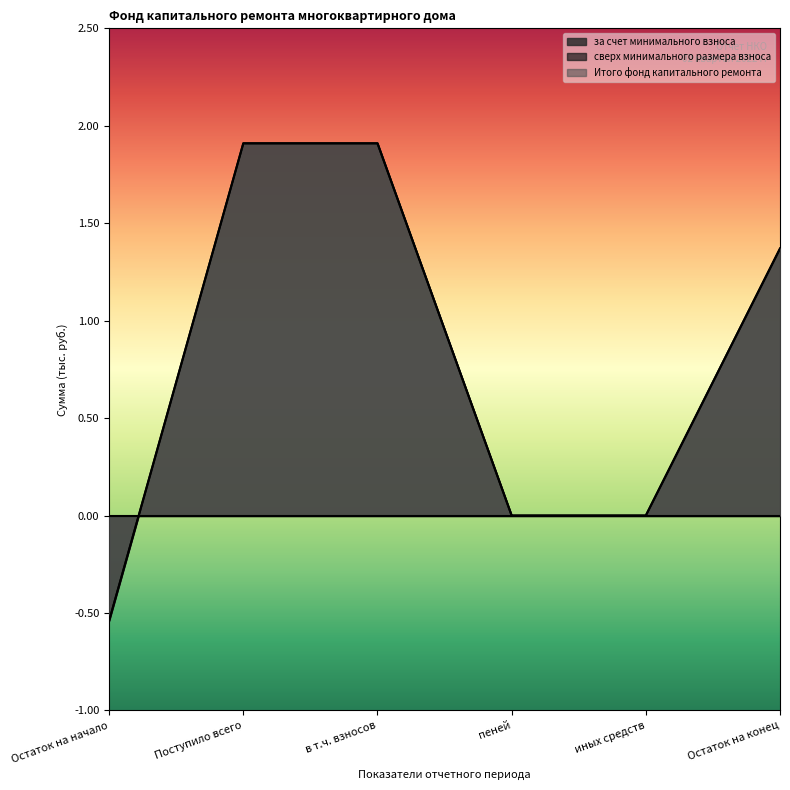

Is it true that за счет минимального взноса equals -0.5 at Остаток на начало?

True